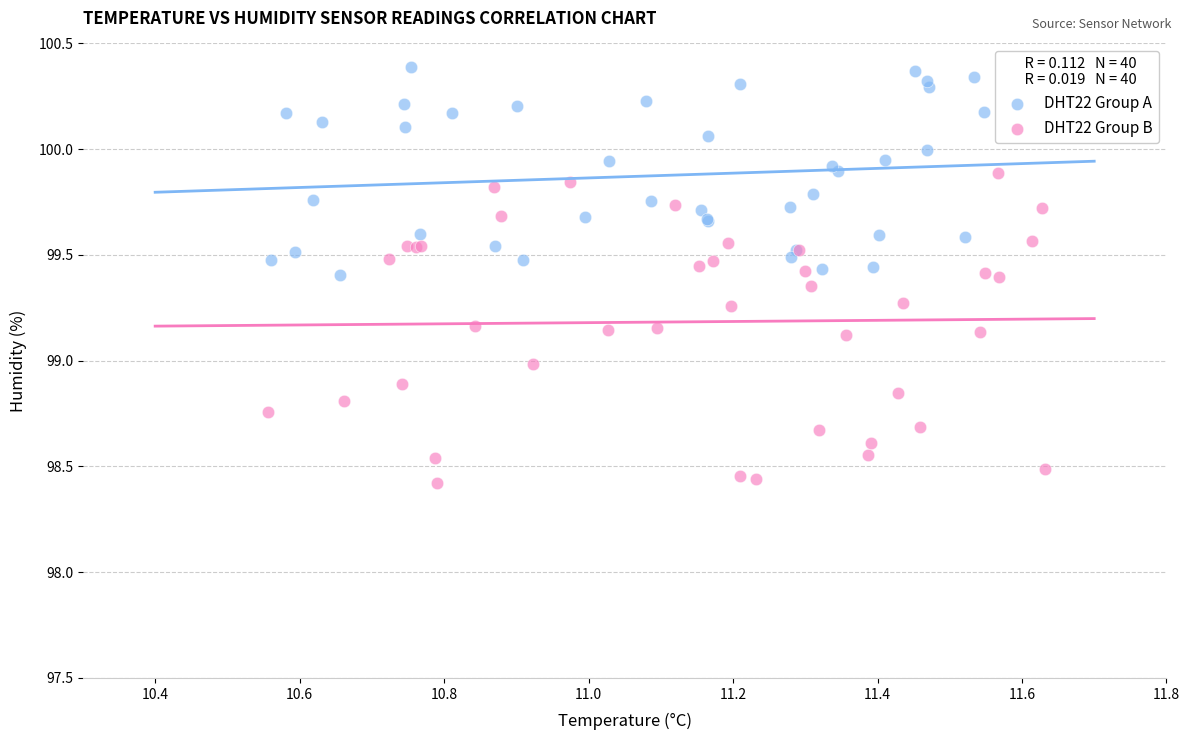

What are all the series names shown in the legend?

DHT22 Group A, DHT22 Group B